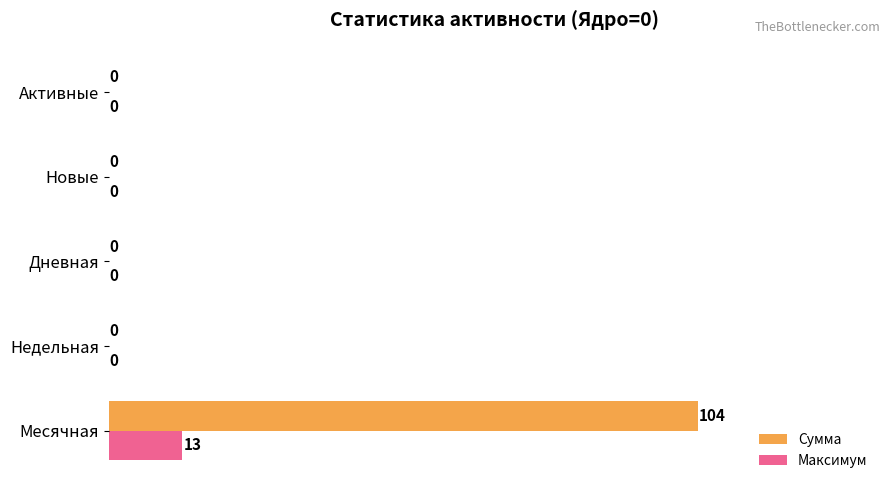

Which series has the largest total across all categories?

Сумма